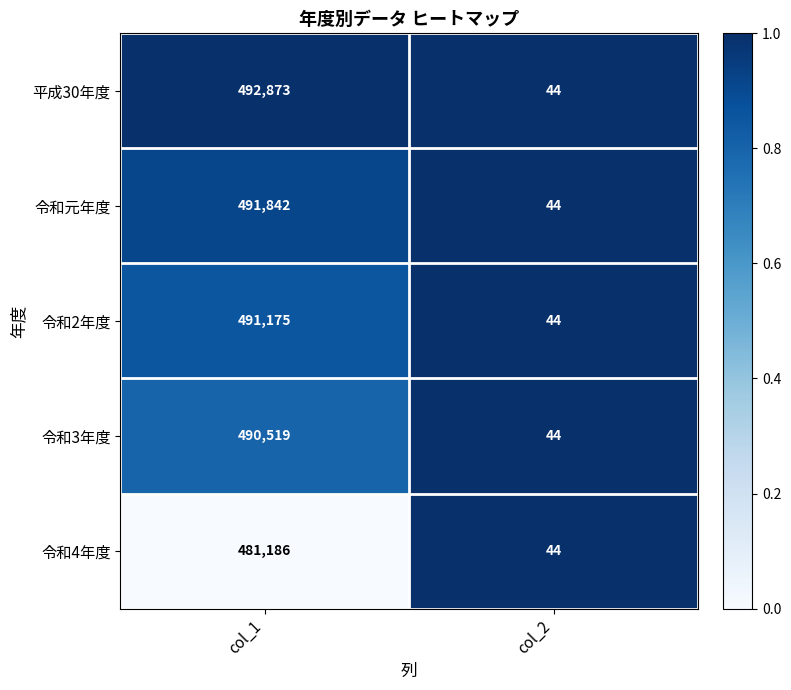

What is the highest value of the 令和3年度 series?

490519